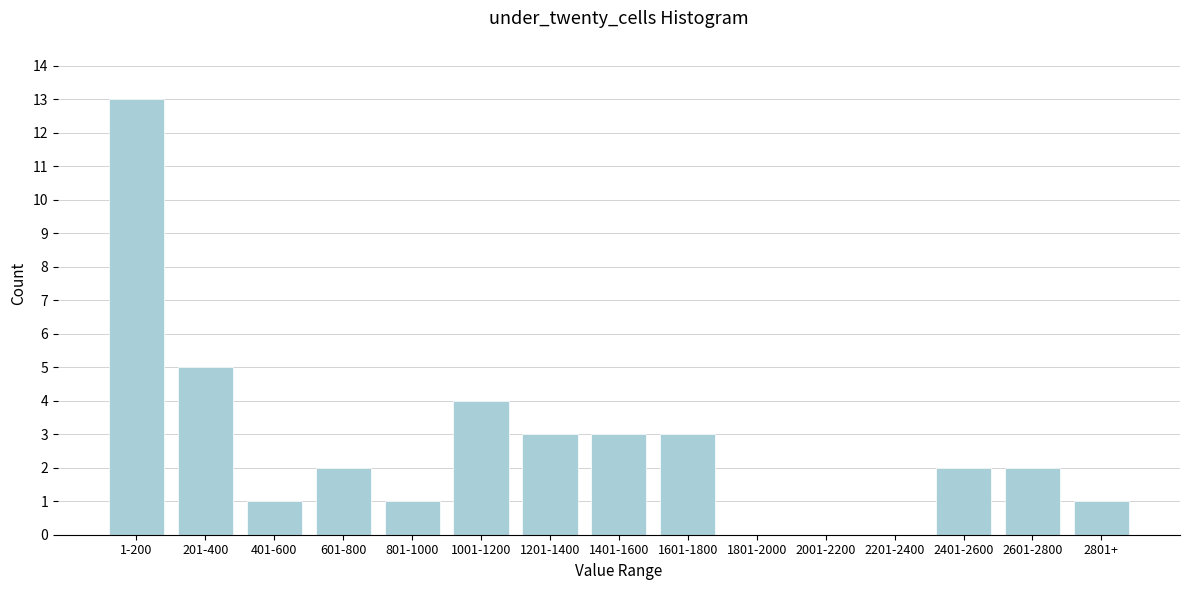

Reading left to right, list all the values displayed in this chart.

1-200=13	201-400=5	401-600=1	601-800=2	801-1000=1	1001-1200=4	1201-1400=3	1401-1600=3	1601-1800=3	1801-2000=0	2001-2200=0	2201-2400=0	2401-2600=2	2601-2800=2	2801+=1